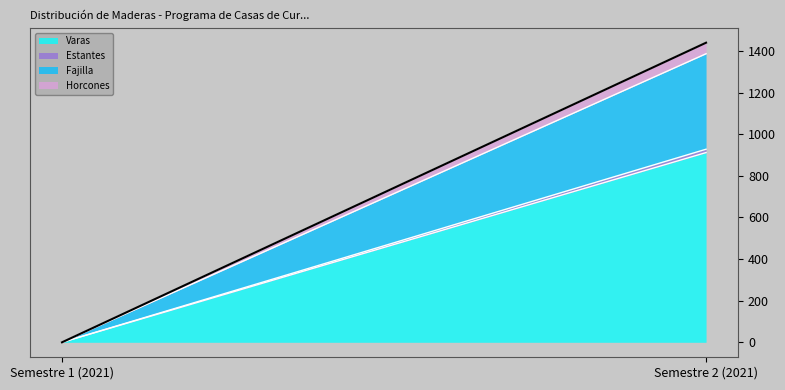

Reading right to left, list all the values displayed in this chart.

Varas: Semestre 2 (2021)=912	Semestre 1 (2021)=0
Estantes: Semestre 2 (2021)=16	Semestre 1 (2021)=0
Fajilla: Semestre 2 (2021)=459	Semestre 1 (2021)=0
Horcones: Semestre 2 (2021)=53	Semestre 1 (2021)=0